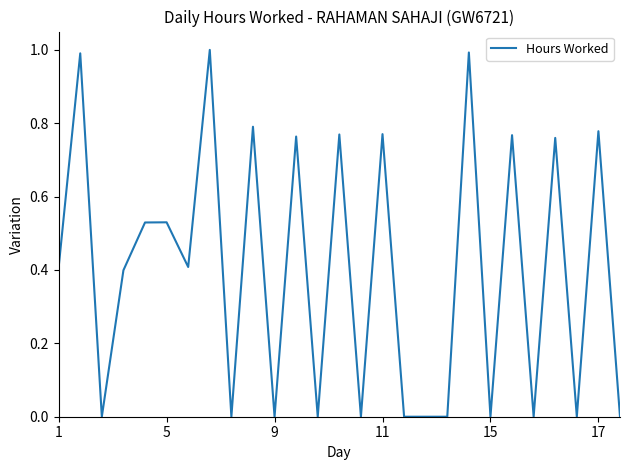

What is the maximum value shown in the chart?

1.0